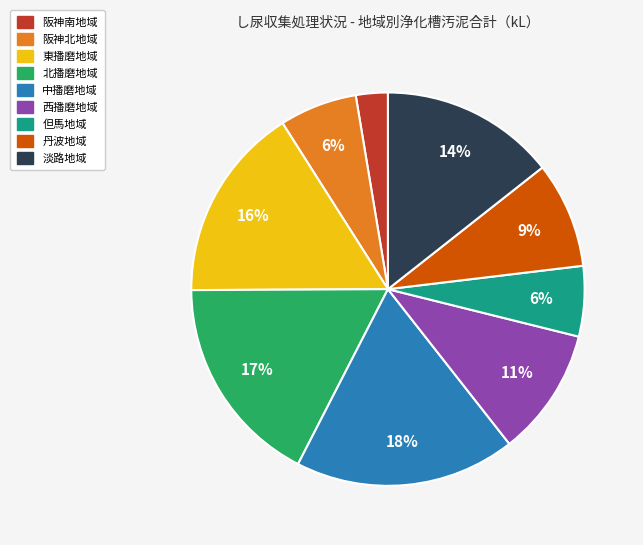

Is it true that 西播磨地域 is 11% of the pie?

True